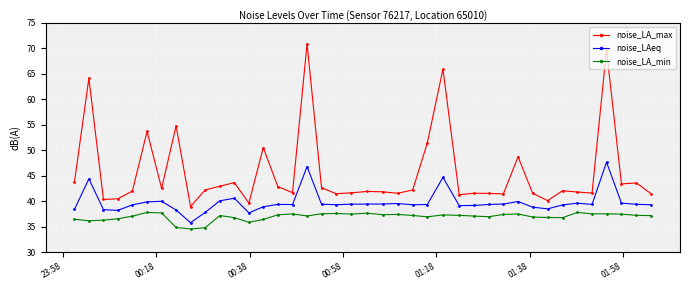

How many lines are shown in the chart?

3